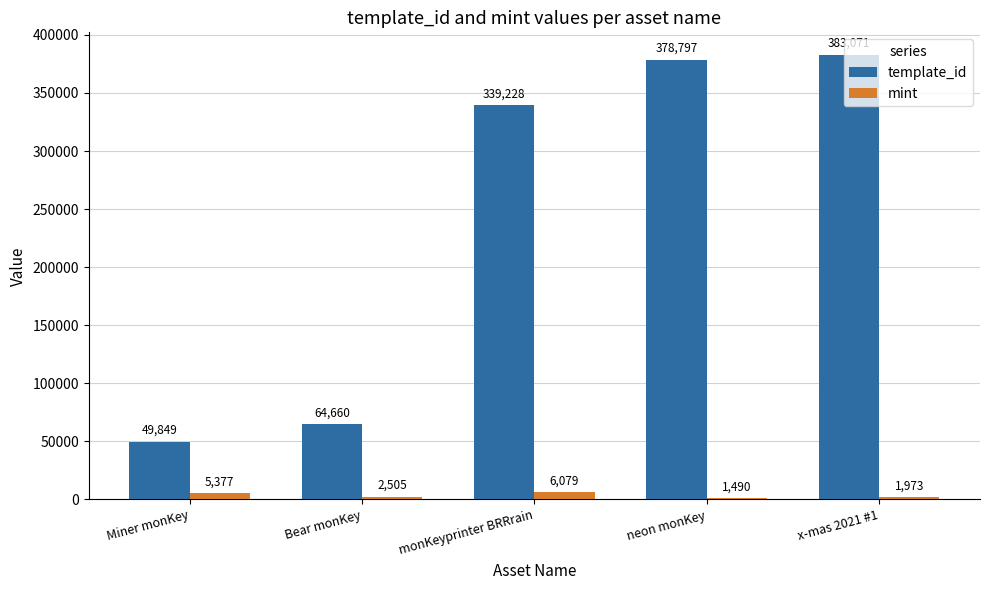

What is the spread (max minus min) of values at Bear monKey?

62155